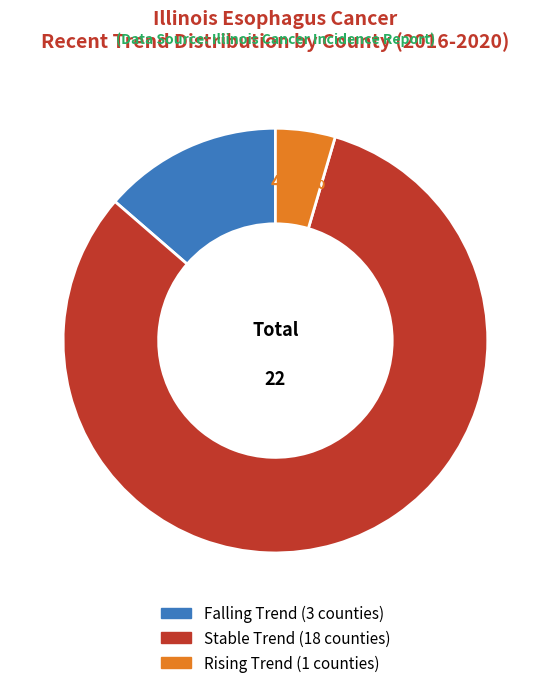

How many slices are in this pie chart?

3